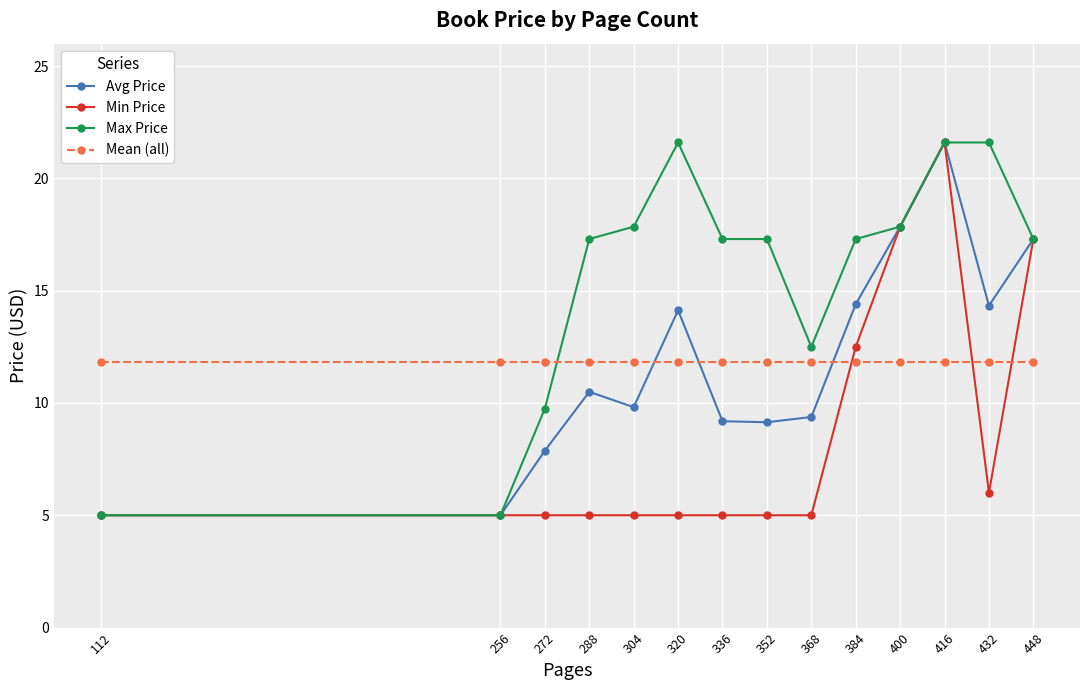

Which series changed the most between 112 and 432?

Max Price